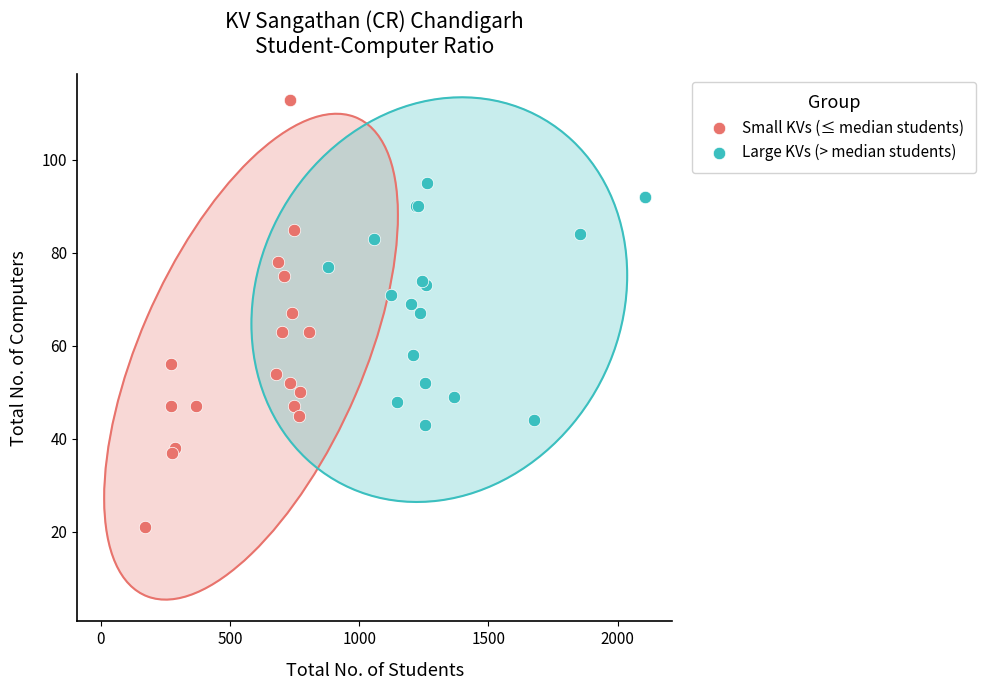

Which series has the largest Y range (max minus min)?

Small KVs (≤ median students)